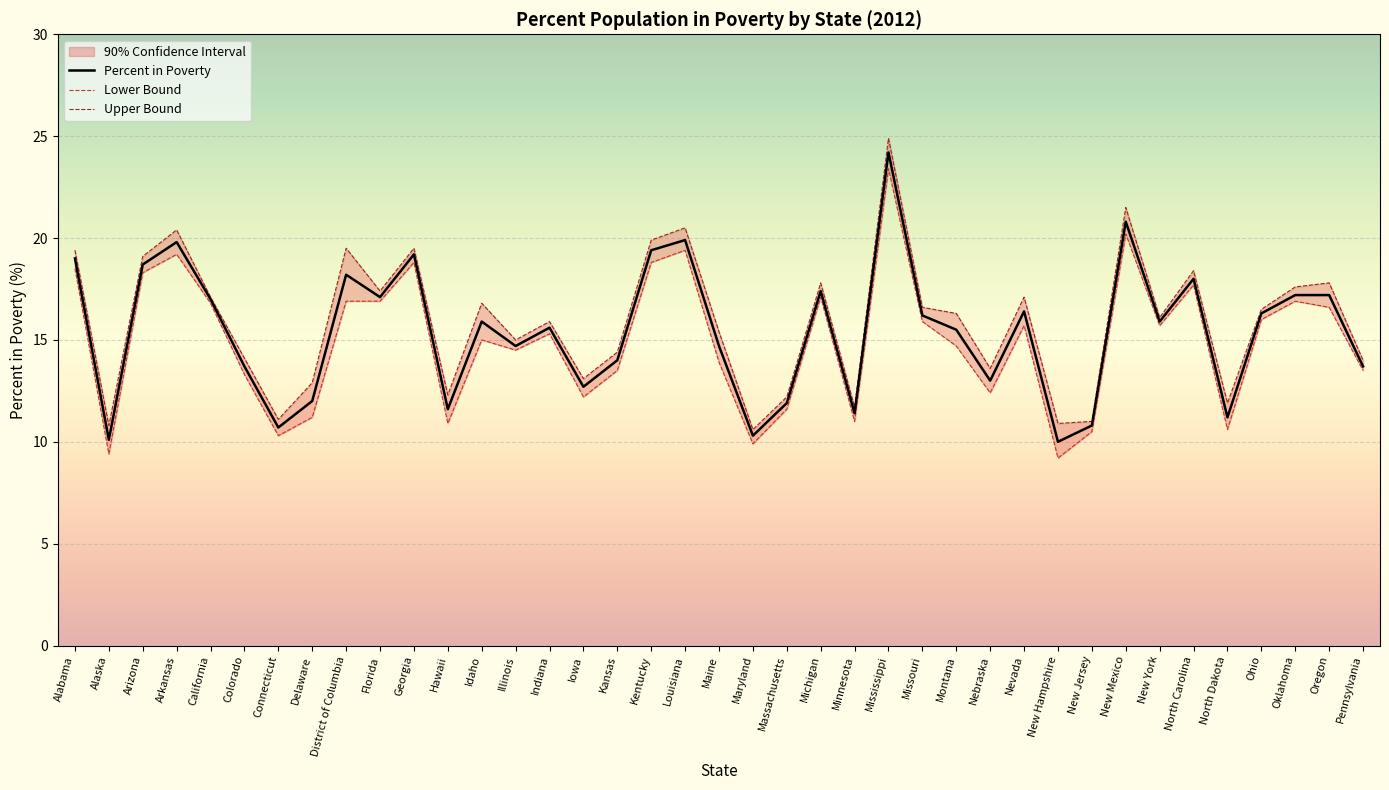

At which category is the sum across all series the highest?

Mississippi